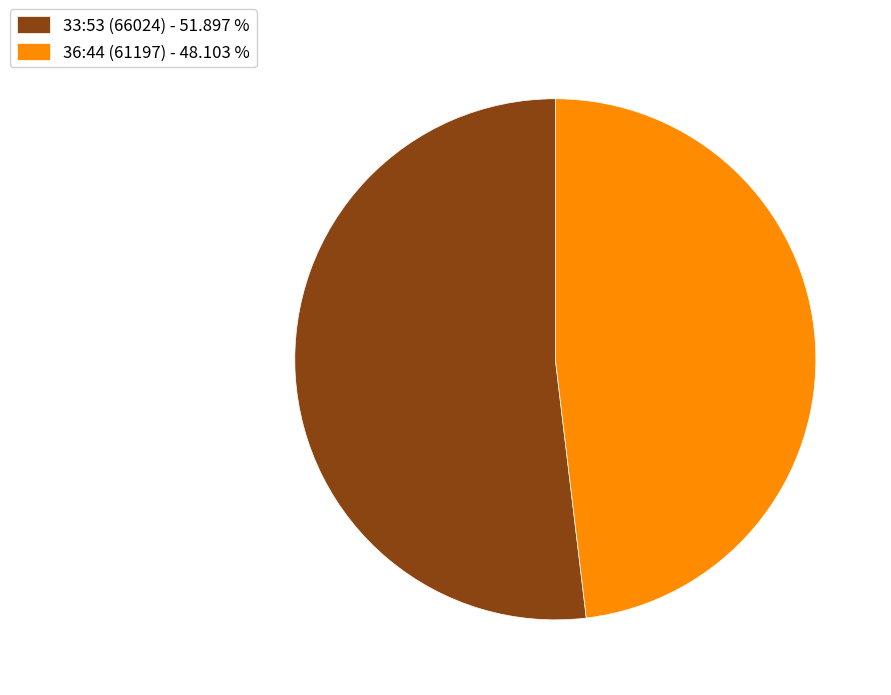

Is the sum of 33:53 (66024) - 51.897 % and 36:44 (61197) - 48.103 % greater than half?

Yes